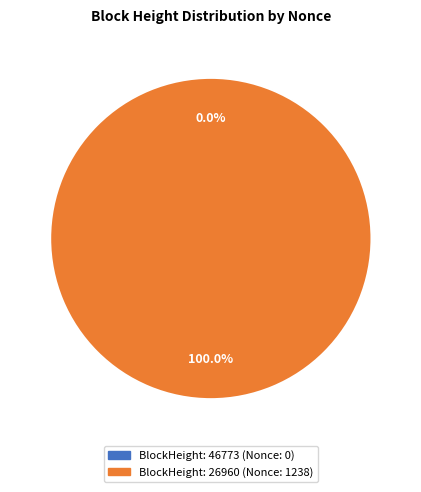

How many segments does this pie chart have?

2